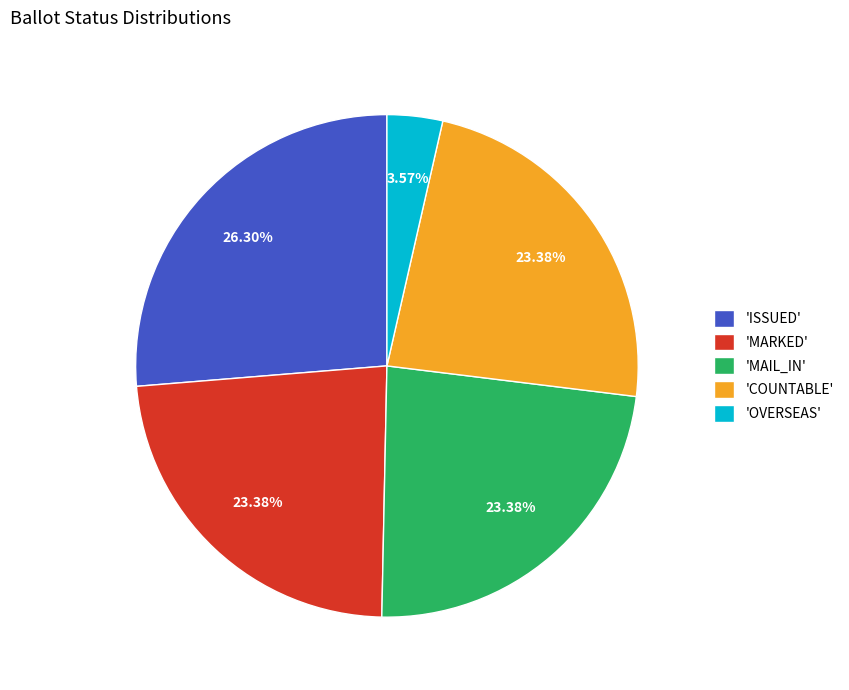

Is 'COUNTABLE' the majority of the pie?

No